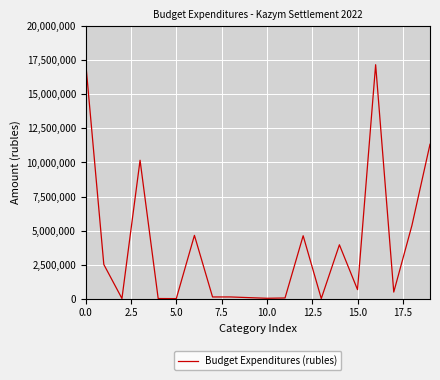

What is the greatest value displayed?

17331459.1